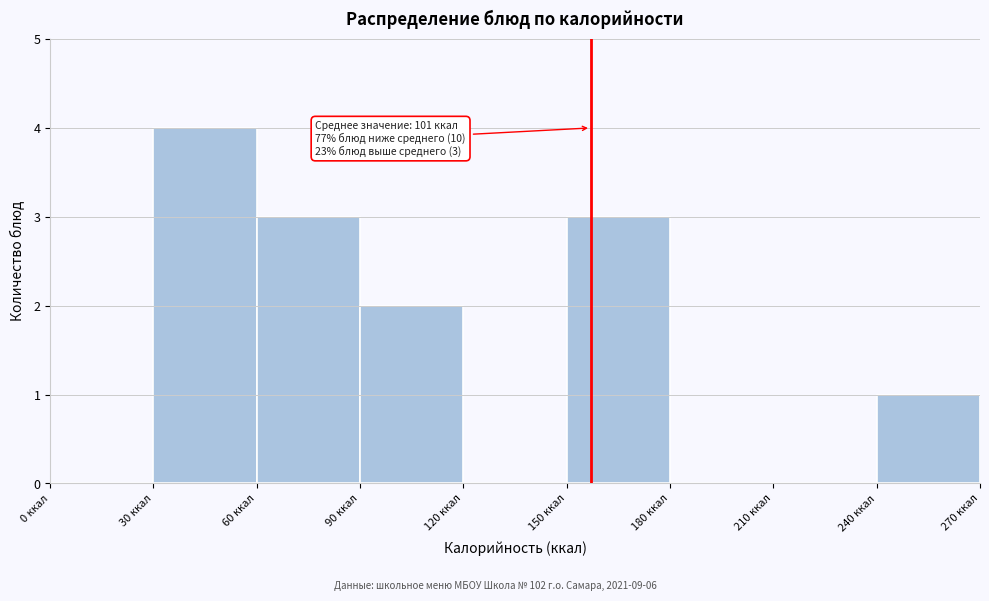

Which range on the x-axis has the tallest bar?

30 to 60